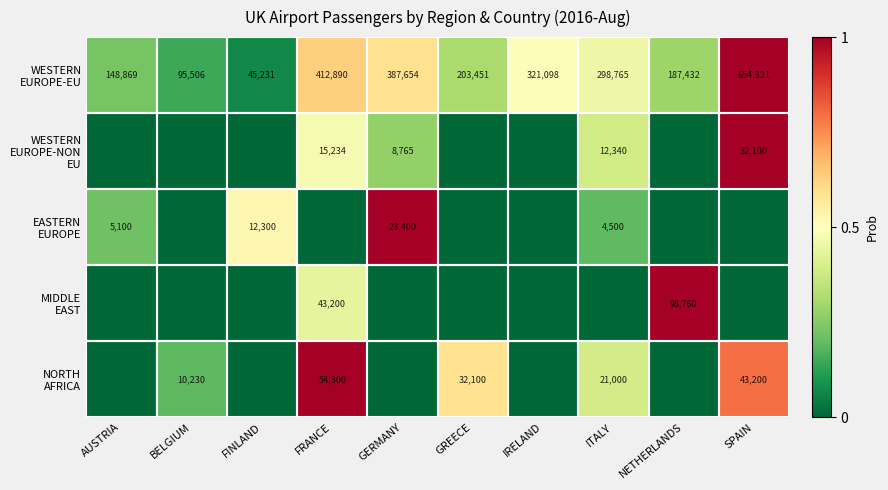

What is the difference between the WESTERN EUROPE-EU values at AUSTRIA and IRELAND?

0.3